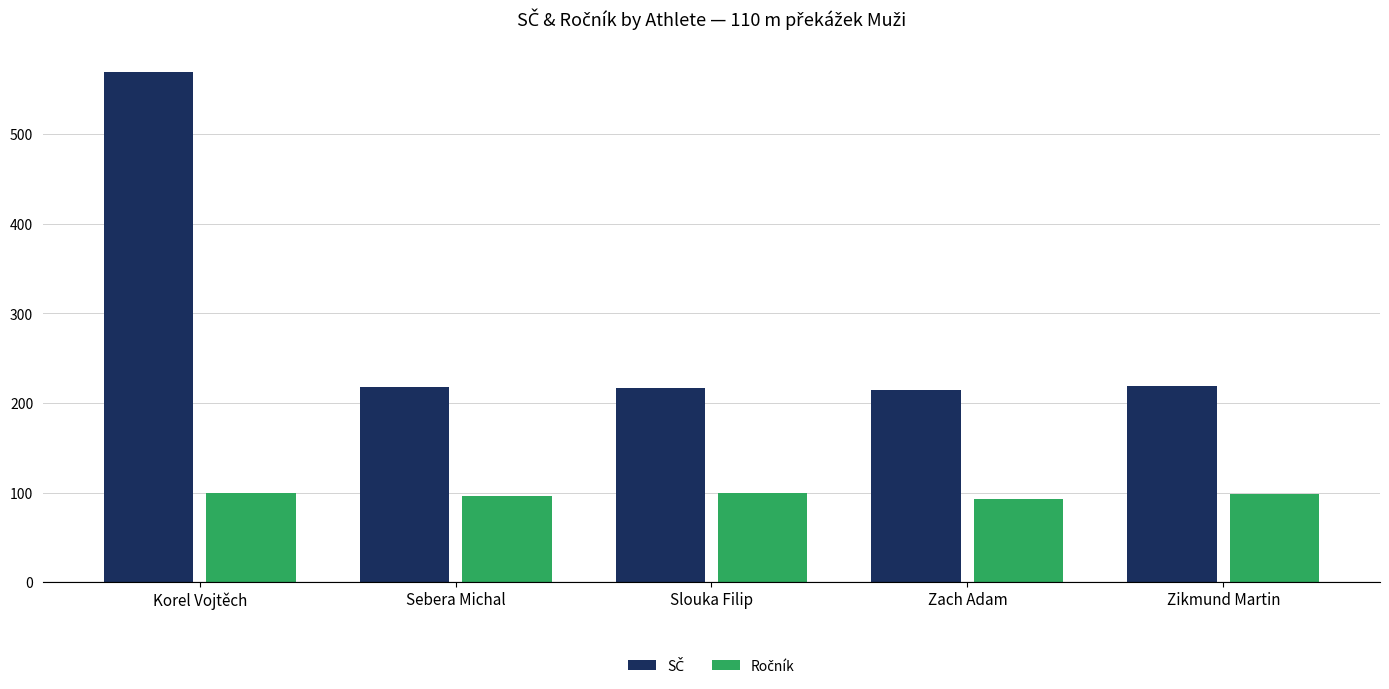

What position from the right is Slouka Filip?

3